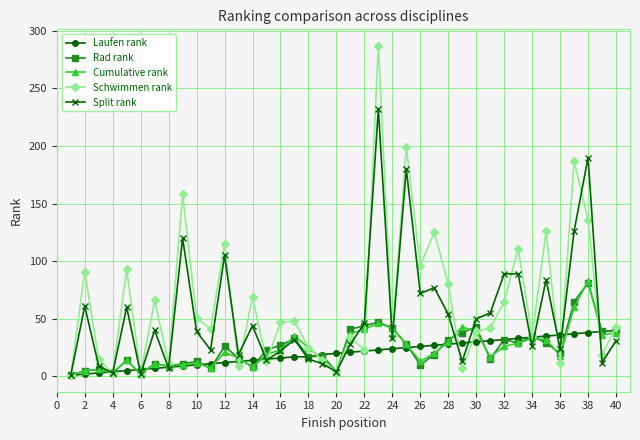

What is the highest value of the Cumulative rank series?

83